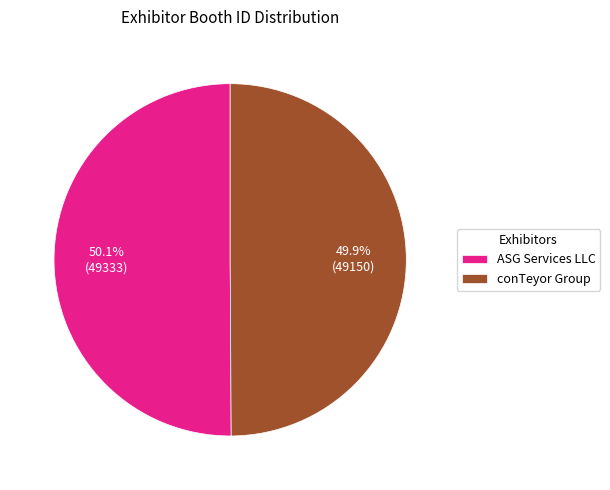

What percentage is NOT represented by conTeyor Group?

50.1%